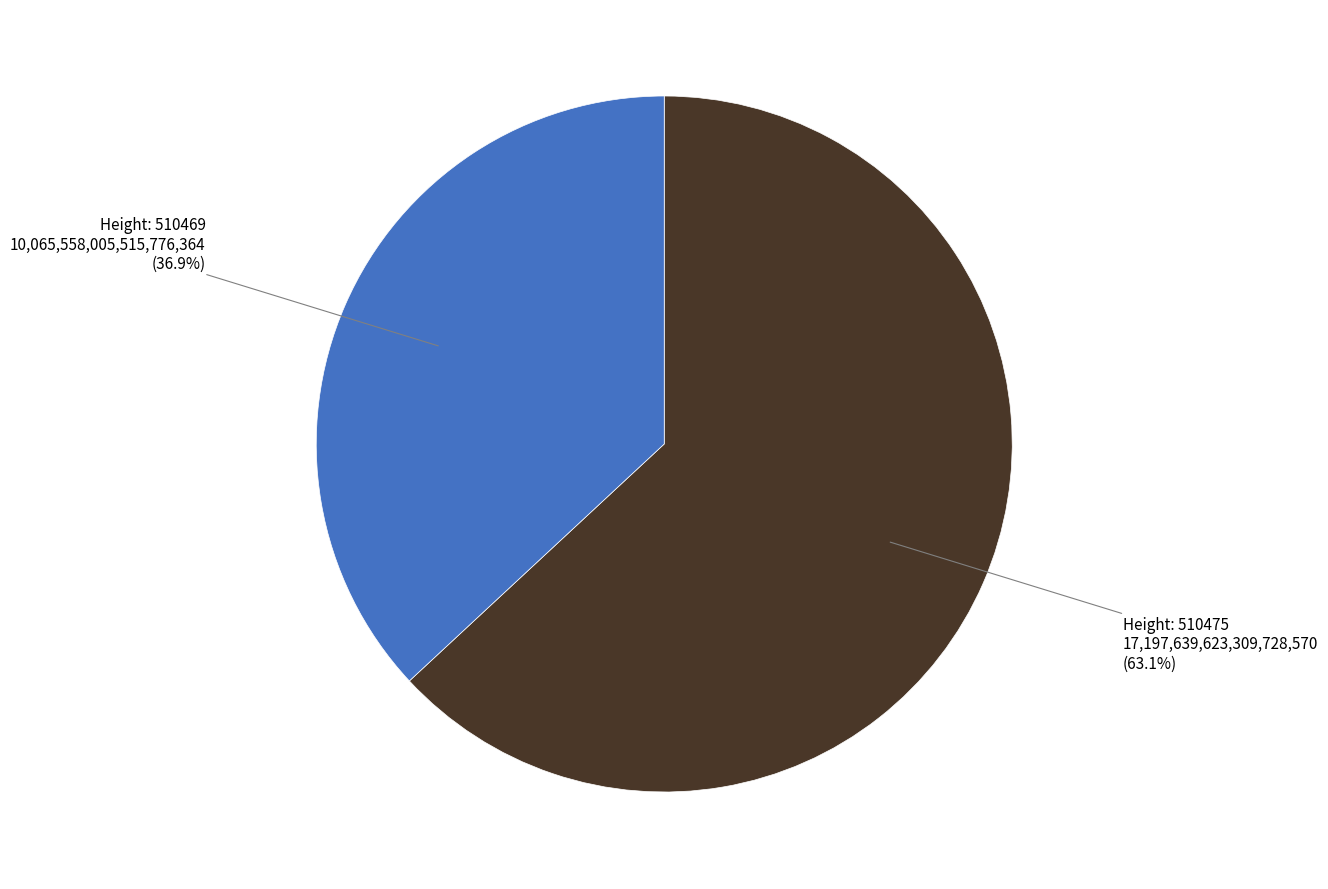

Is there a majority slice in this chart?

Yes